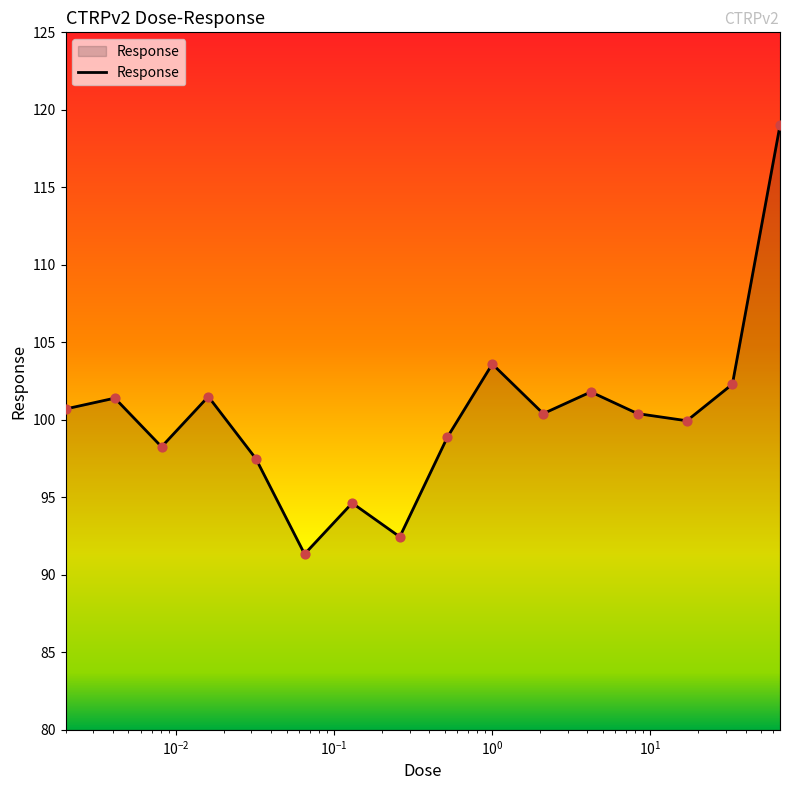

What is the greatest value displayed?

119.0